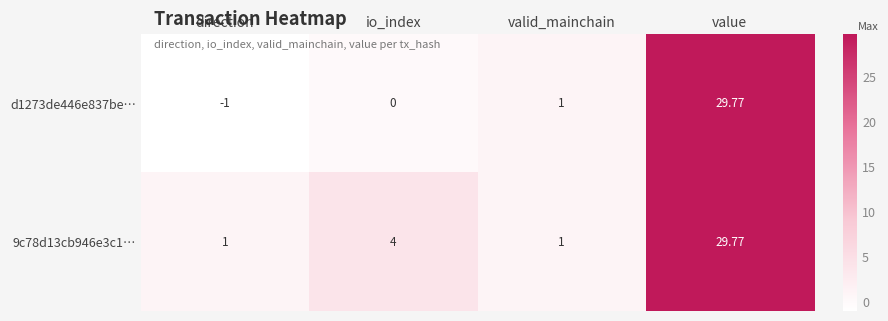

Which series has the largest total across all categories?

9c78d13cb946e3c1…